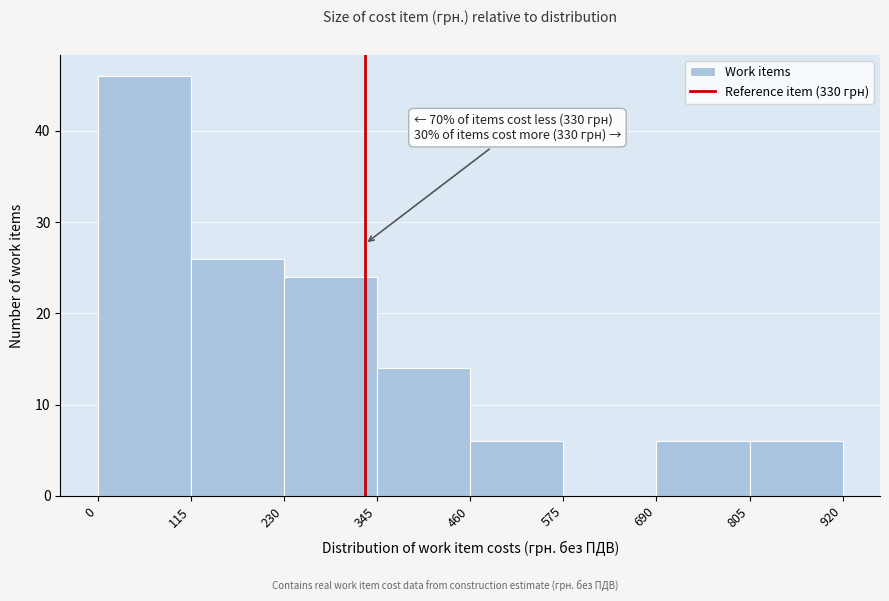

Over which range of the x-axis is the bar tallest?

0 to 115